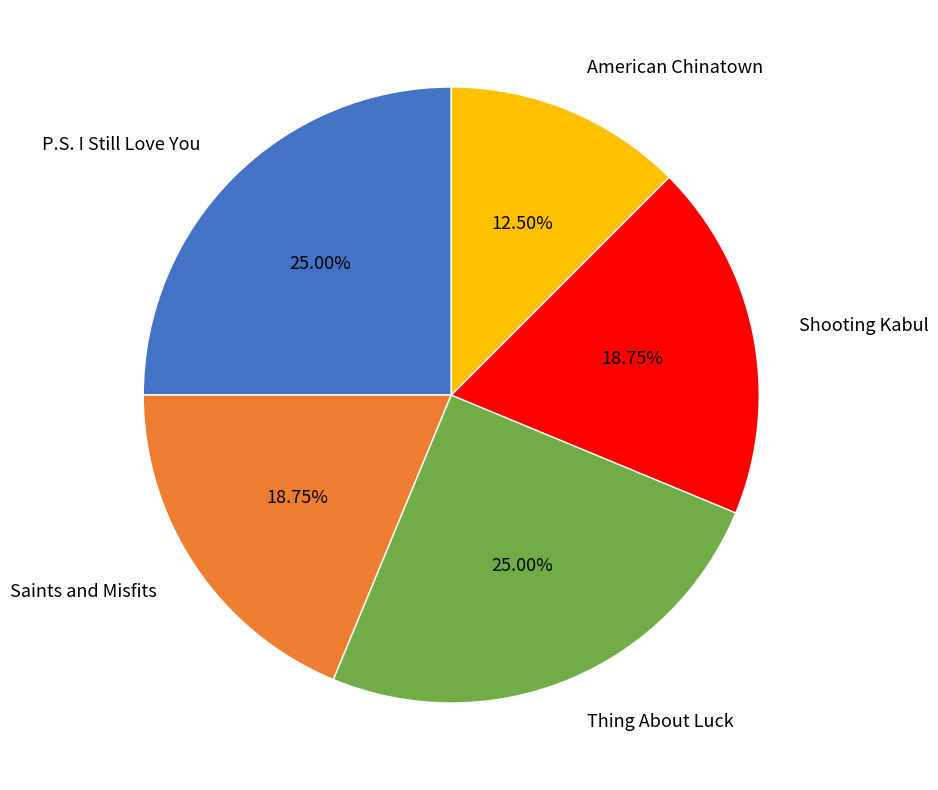

How many segments does this pie chart have?

5